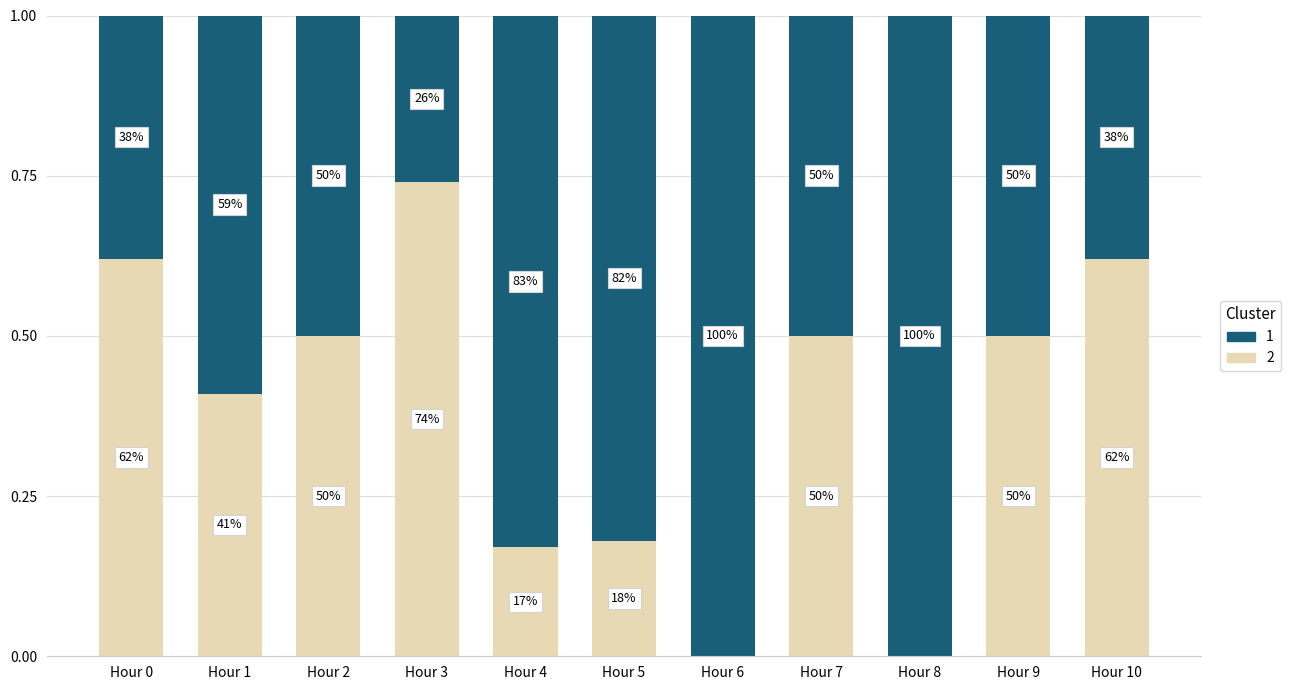

Does the chart contain stacked bars?

Yes